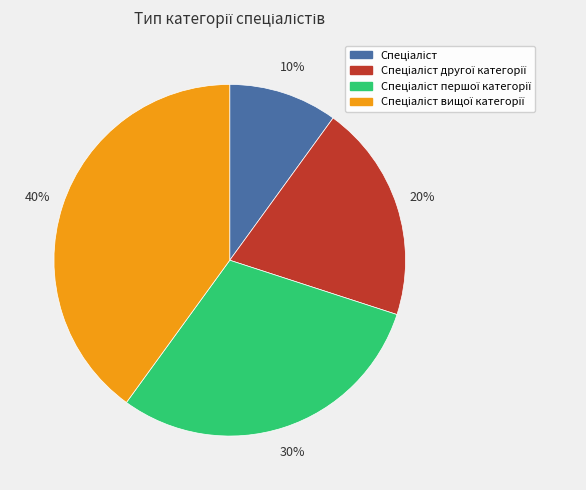

To the nearest percent, what is the average slice percentage?

25%